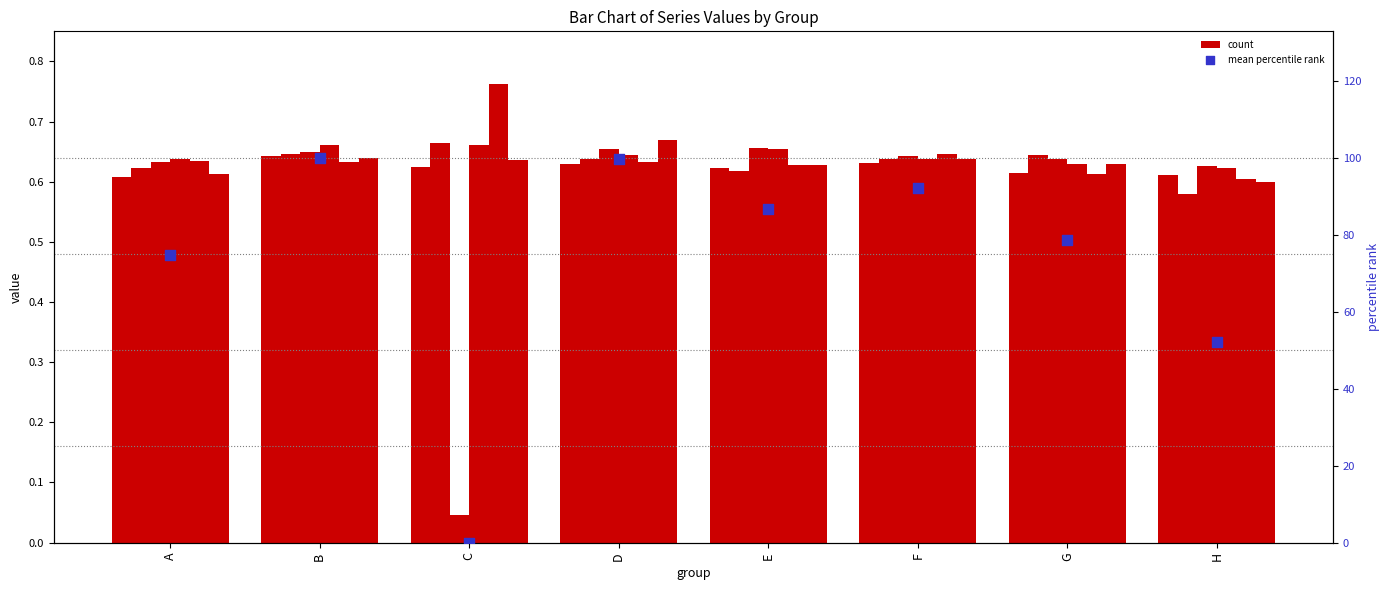

What is the total value across all series at H?

3.6